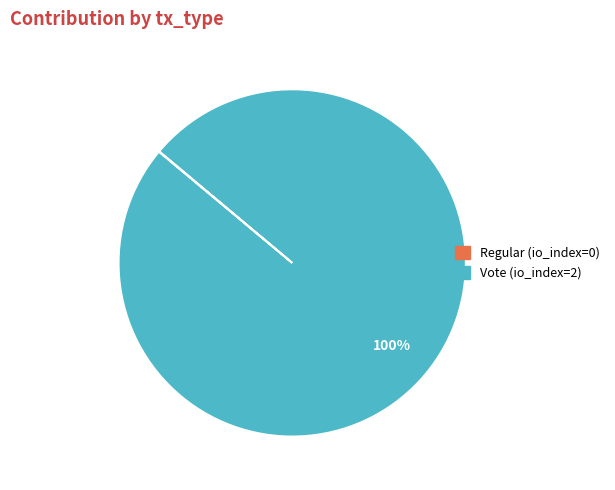

To the nearest percent, what is the difference between the largest and smallest slice percentages?

100%